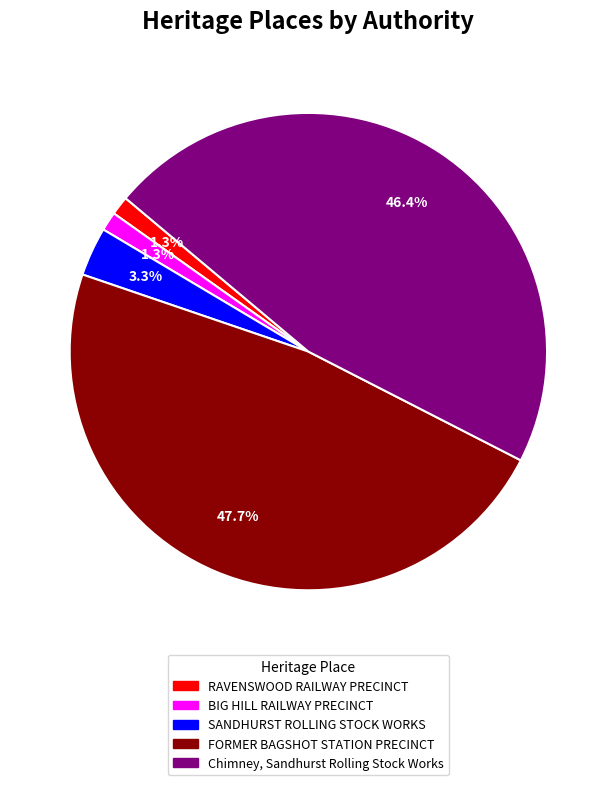

What percentage is the Chimney, Sandhurst Rolling Stock Works slice, to the nearest percent?

46%